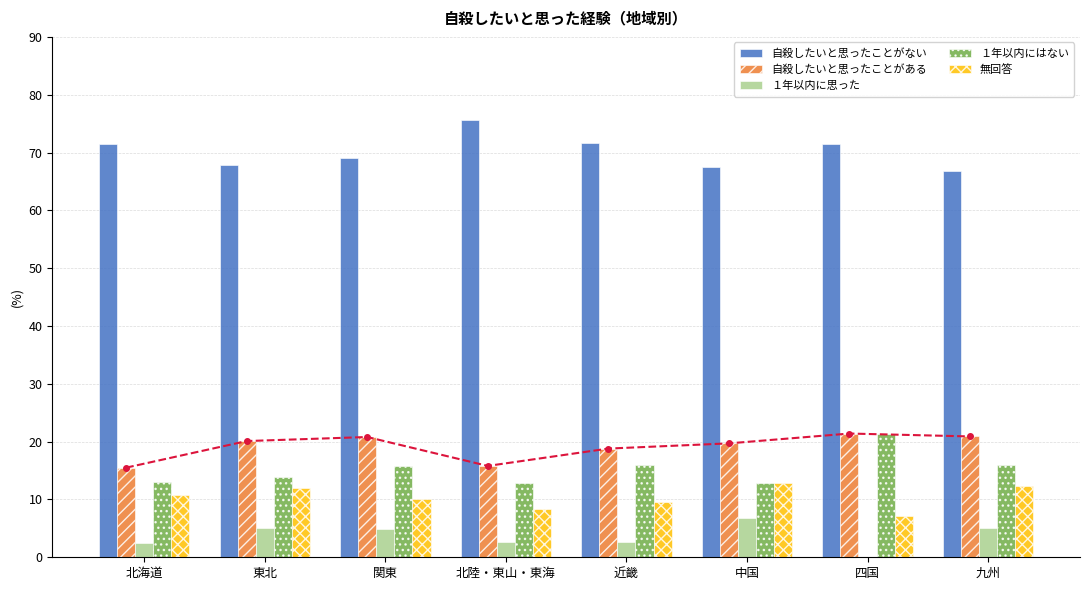

What is the label of the 6th bar from the left?

中国